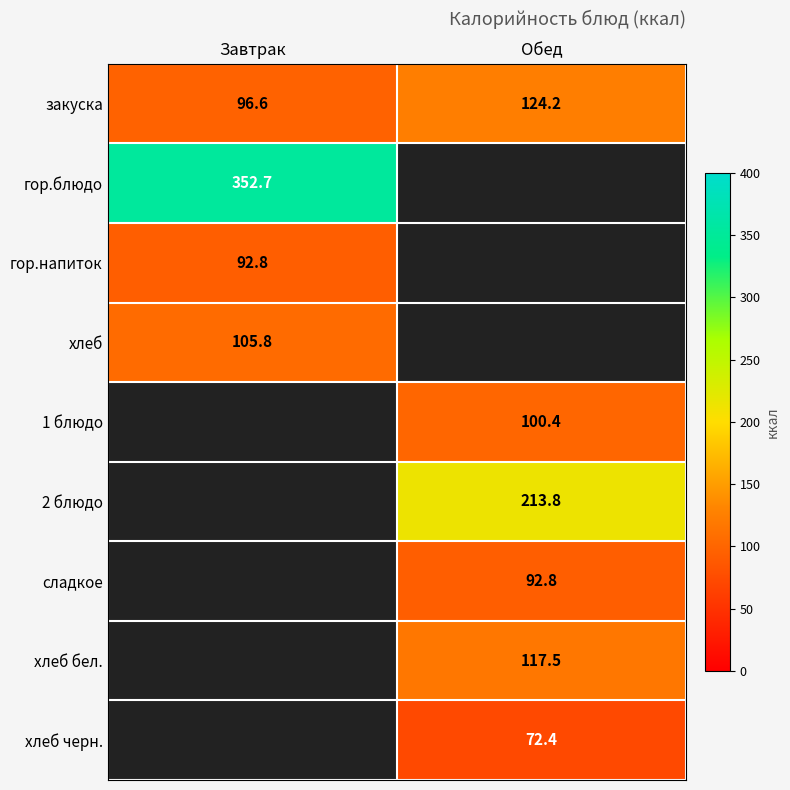

The value of гор.напиток at Завтрак is 154.9. True or false?

False